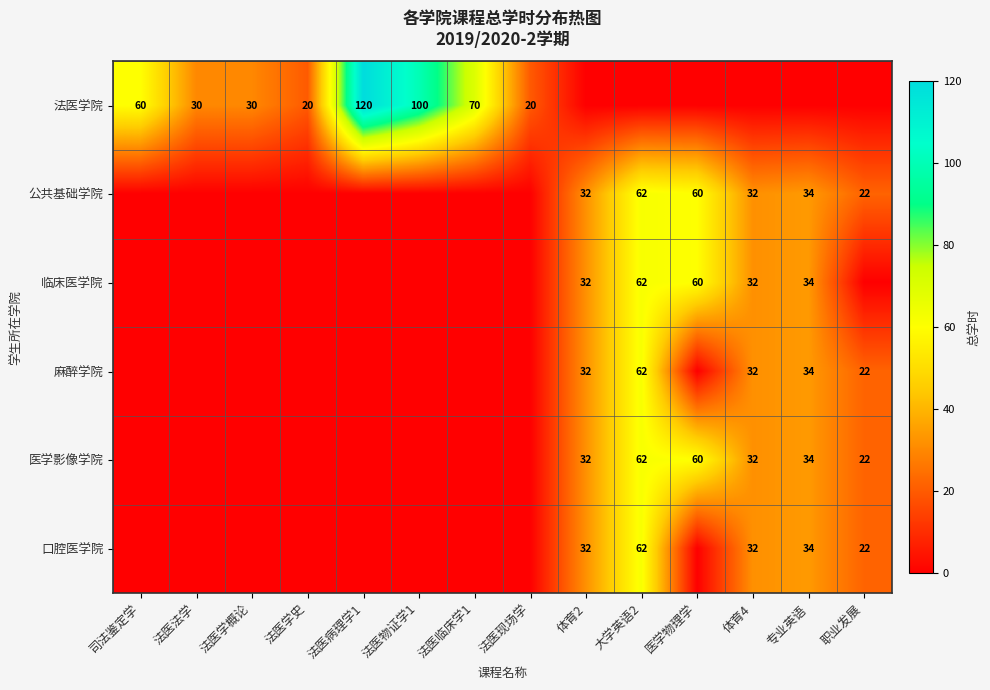

Is it true that 法医学院 equals 39 at 法医学概论?

False